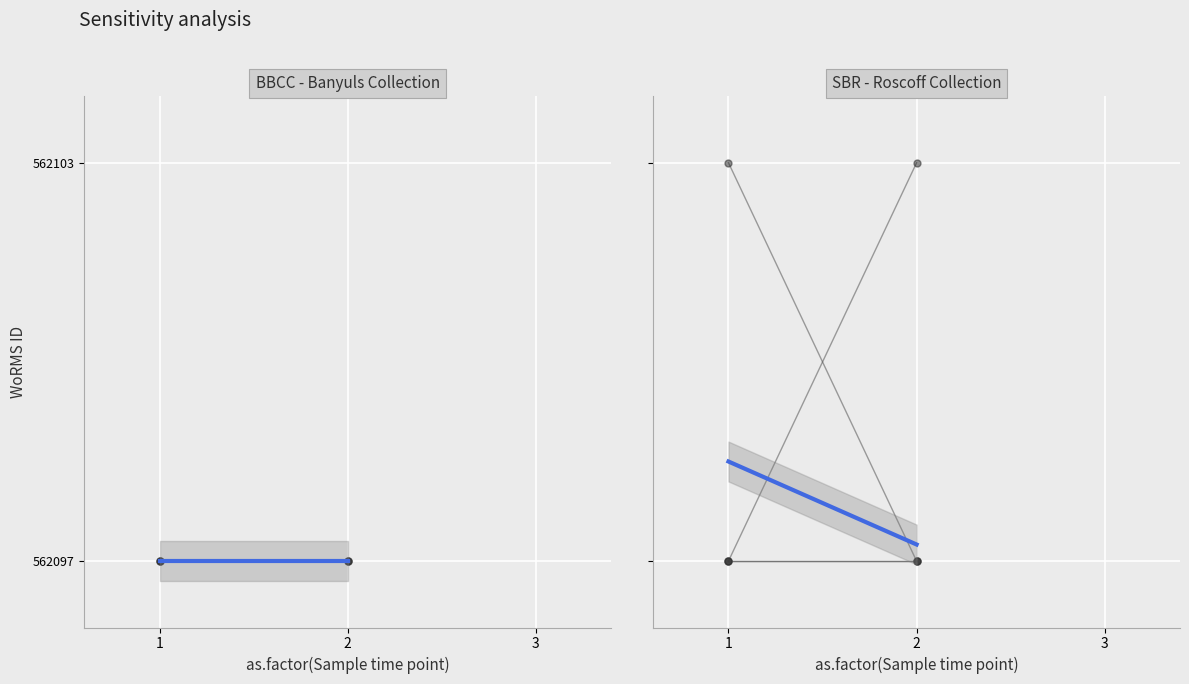

The BBCC - Banyuls series shows 1008205 at 2009-08-04. True or false?

False